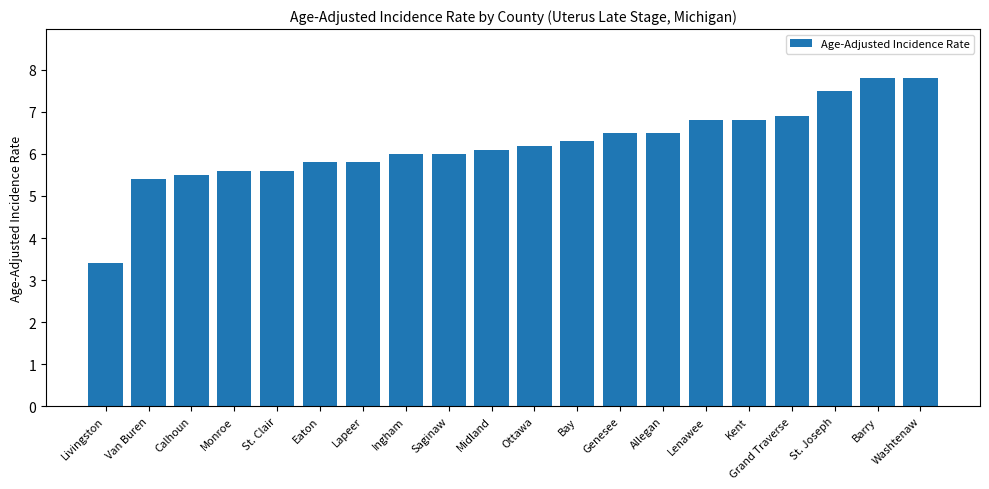

Is it true that the value at Calhoun is 5.5?

True